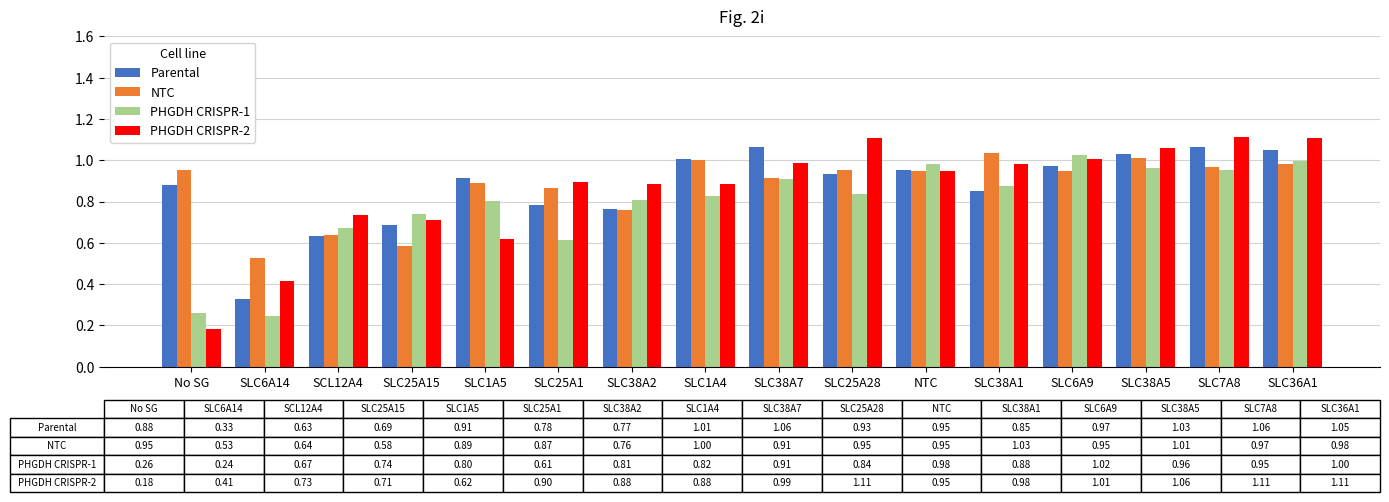

Which series changed the most between SLC25A15 and SLC7A8?

PHGDH CRISPR-2